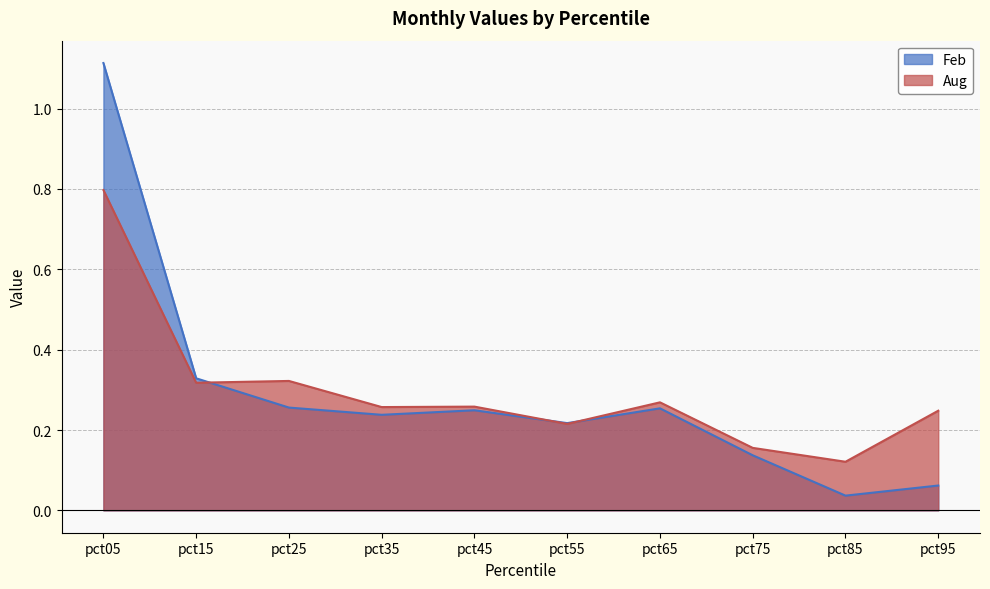

At which category is the sum across all series the highest?

pct05